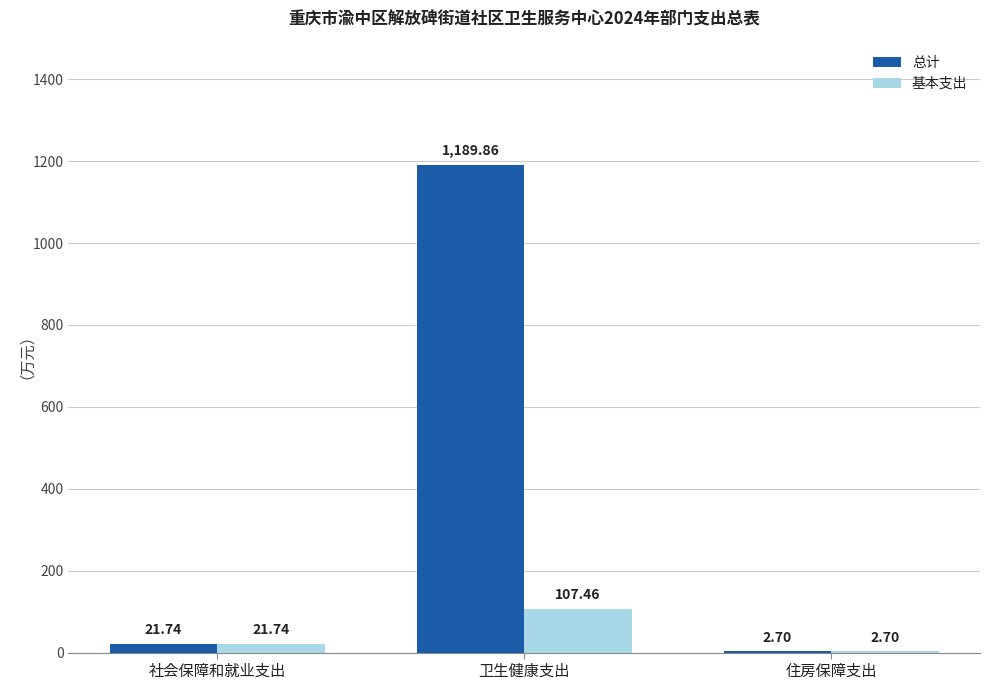

How many groups of bars are there?

3